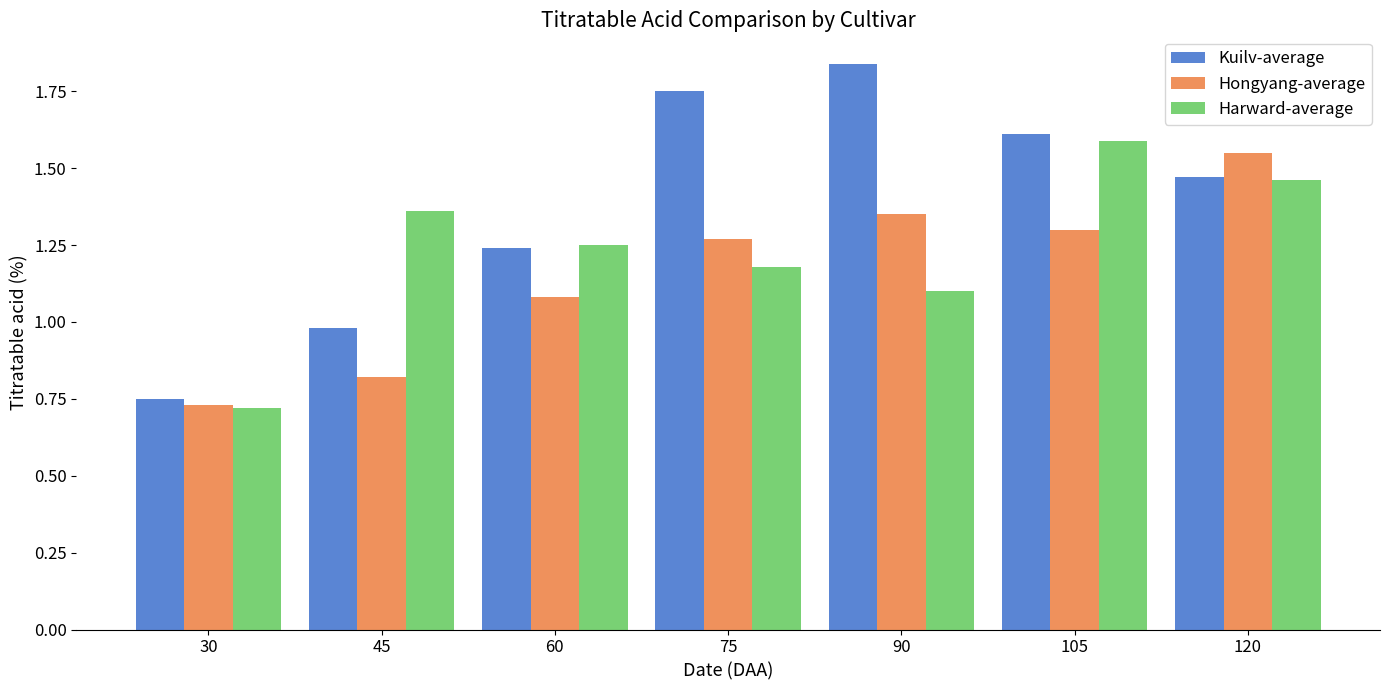

Where is Kuilv-average nearest to the value 1?

45